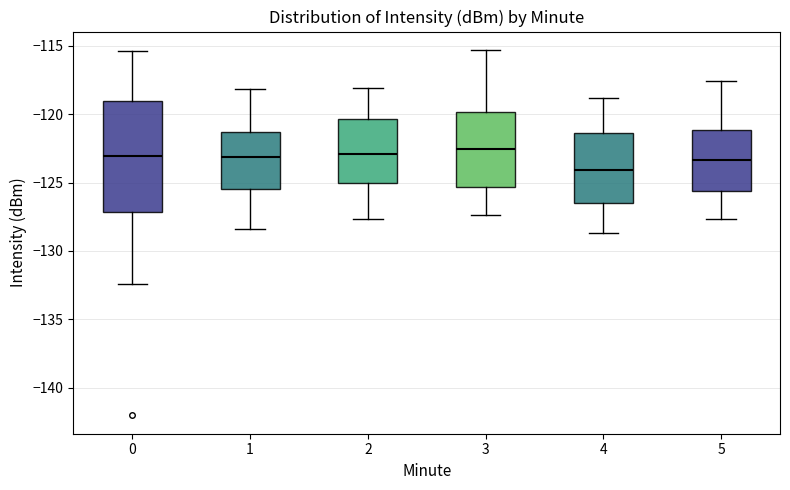

Where is the lower edge of the box at x = 3 on the y-axis? The values are not printed on the chart, so give them approximately, as read against the axis.

-125.5